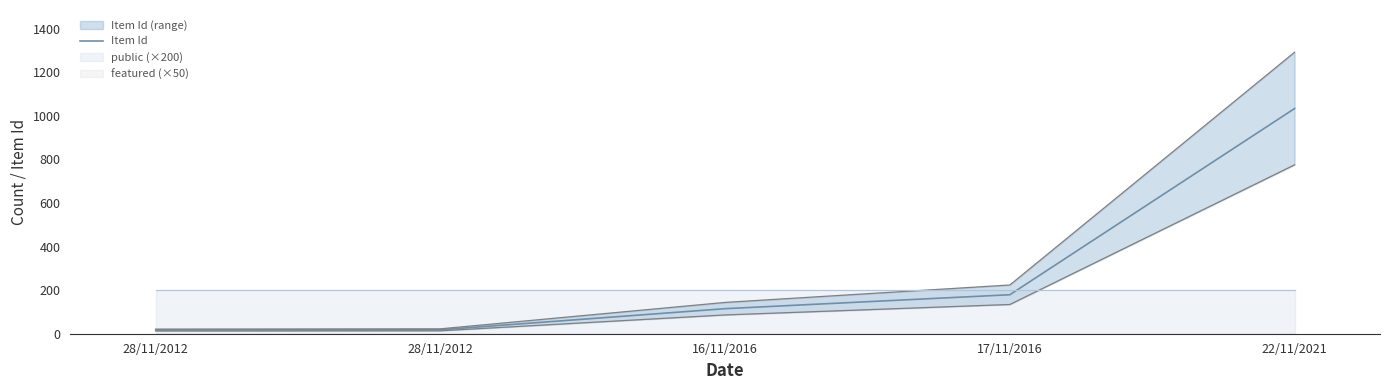

Which label corresponds to the smallest value in the chart?

28/11/2012